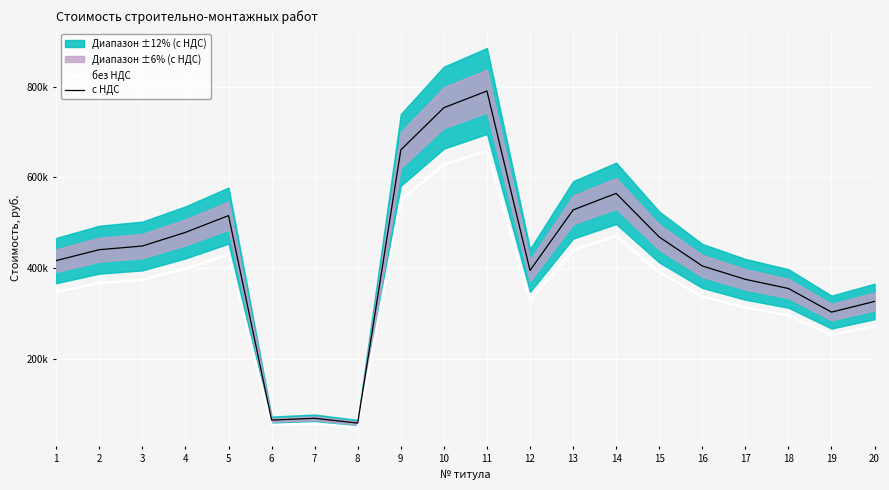

Which label corresponds to the smallest value in the chart?

8